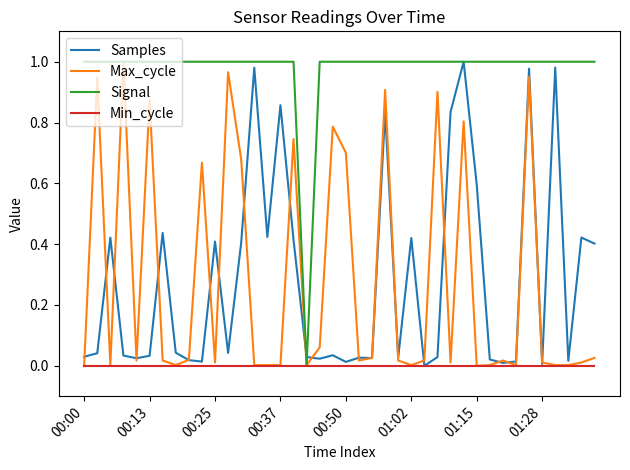

Which series has the largest total across all categories?

Signal